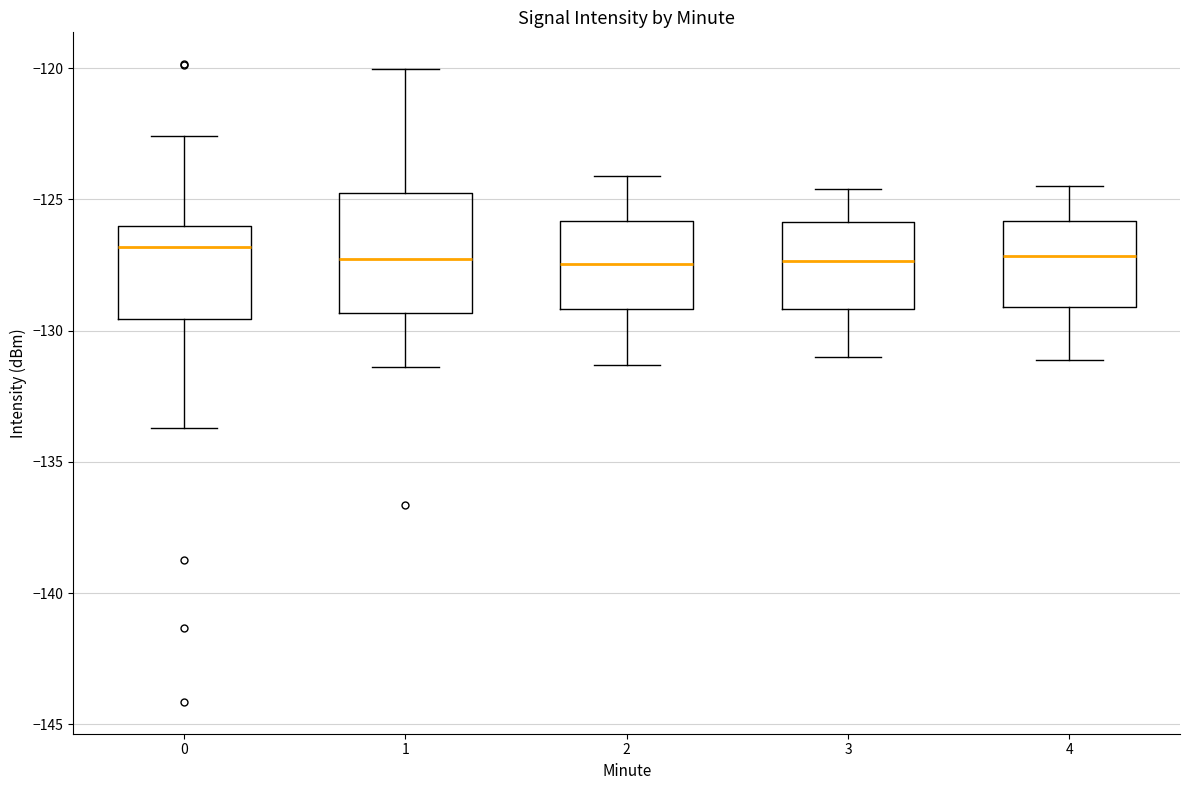

Where does the median line of the box at x = 0 sit on the y-axis? The values are not printed on the chart, so give them approximately, as read against the axis.

-127.0